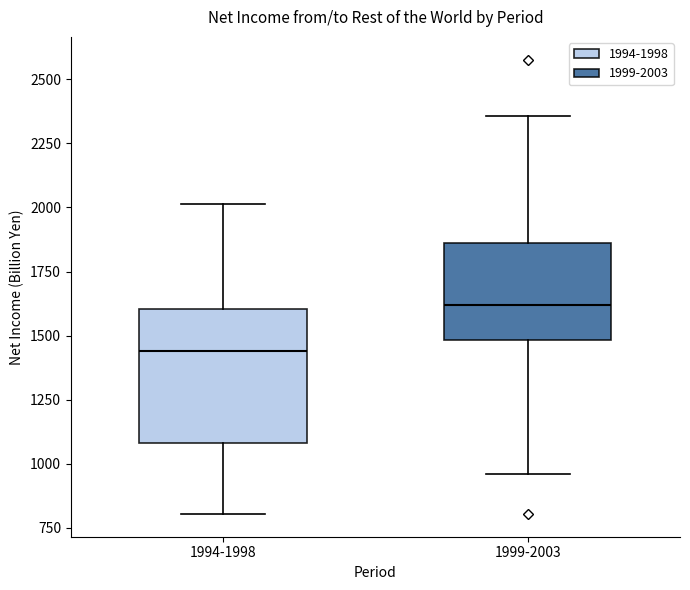

Which box's median line is the lowest?

1994-1998